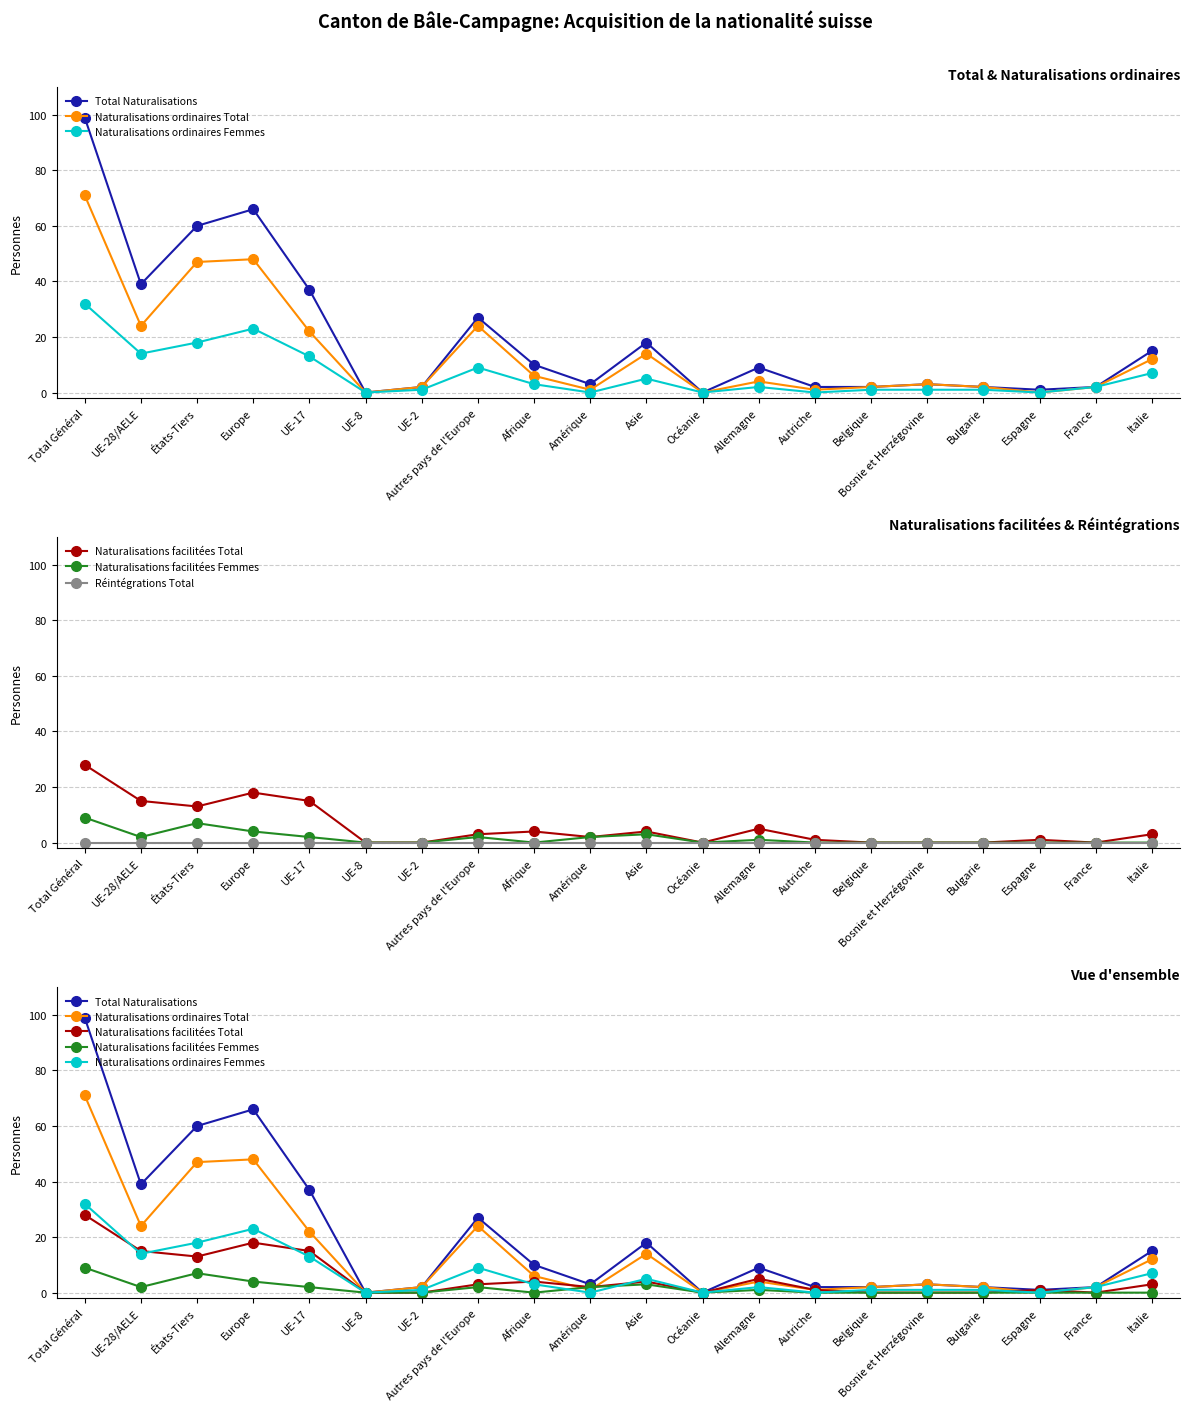

Reading right to left, list all the values displayed in this chart.

Total Naturalisations: Italie=15	France=2	Espagne=1	Bulgarie=2	Bosnie et Herzégovine=3	Belgique=2	Autriche=2	Allemagne=9	Océanie=0	Asie=18	Amérique=3	Afrique=10	Autres pays de l'Europe=27	UE-2=2	UE-8=0	UE-17=37	Europe=66	États-Tiers=60	UE-28/AELE=39	Total Général=99
Naturalisations ordinaires Total: Italie=12	France=2	Espagne=0	Bulgarie=2	Bosnie et Herzégovine=3	Belgique=2	Autriche=1	Allemagne=4	Océanie=0	Asie=14	Amérique=1	Afrique=6	Autres pays de l'Europe=24	UE-2=2	UE-8=0	UE-17=22	Europe=48	États-Tiers=47	UE-28/AELE=24	Total Général=71
Naturalisations ordinaires Femmes: Italie=7	France=2	Espagne=0	Bulgarie=1	Bosnie et Herzégovine=1	Belgique=1	Autriche=0	Allemagne=2	Océanie=0	Asie=5	Amérique=0	Afrique=3	Autres pays de l'Europe=9	UE-2=1	UE-8=0	UE-17=13	Europe=23	États-Tiers=18	UE-28/AELE=14	Total Général=32
Naturalisations facilitées Total: Italie=3	France=0	Espagne=1	Bulgarie=0	Bosnie et Herzégovine=0	Belgique=0	Autriche=1	Allemagne=5	Océanie=0	Asie=4	Amérique=2	Afrique=4	Autres pays de l'Europe=3	UE-2=0	UE-8=0	UE-17=15	Europe=18	États-Tiers=13	UE-28/AELE=15	Total Général=28
Naturalisations facilitées Femmes: Italie=0	France=0	Espagne=0	Bulgarie=0	Bosnie et Herzégovine=0	Belgique=0	Autriche=0	Allemagne=1	Océanie=0	Asie=3	Amérique=2	Afrique=0	Autres pays de l'Europe=2	UE-2=0	UE-8=0	UE-17=2	Europe=4	États-Tiers=7	UE-28/AELE=2	Total Général=9
Réintégrations Total: Italie=0	France=0	Espagne=0	Bulgarie=0	Bosnie et Herzégovine=0	Belgique=0	Autriche=0	Allemagne=0	Océanie=0	Asie=0	Amérique=0	Afrique=0	Autres pays de l'Europe=0	UE-2=0	UE-8=0	UE-17=0	Europe=0	États-Tiers=0	UE-28/AELE=0	Total Général=0